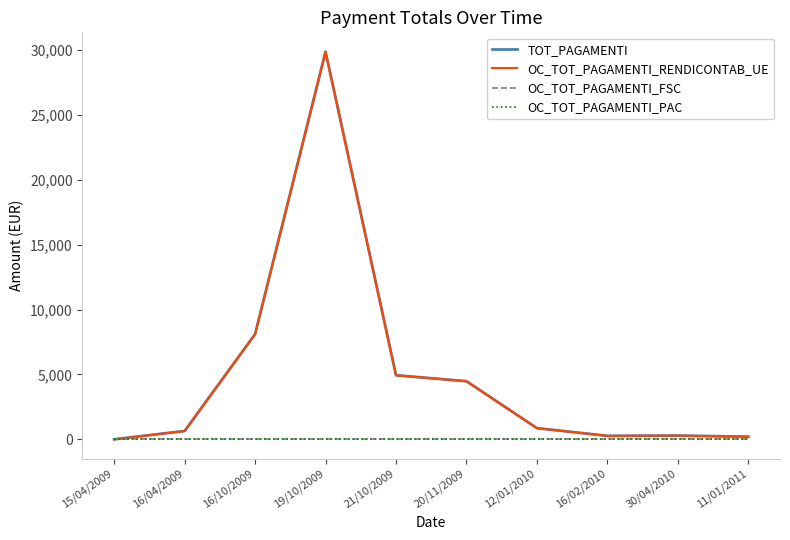

What is the label of the 5th point from the right?

20/11/2009